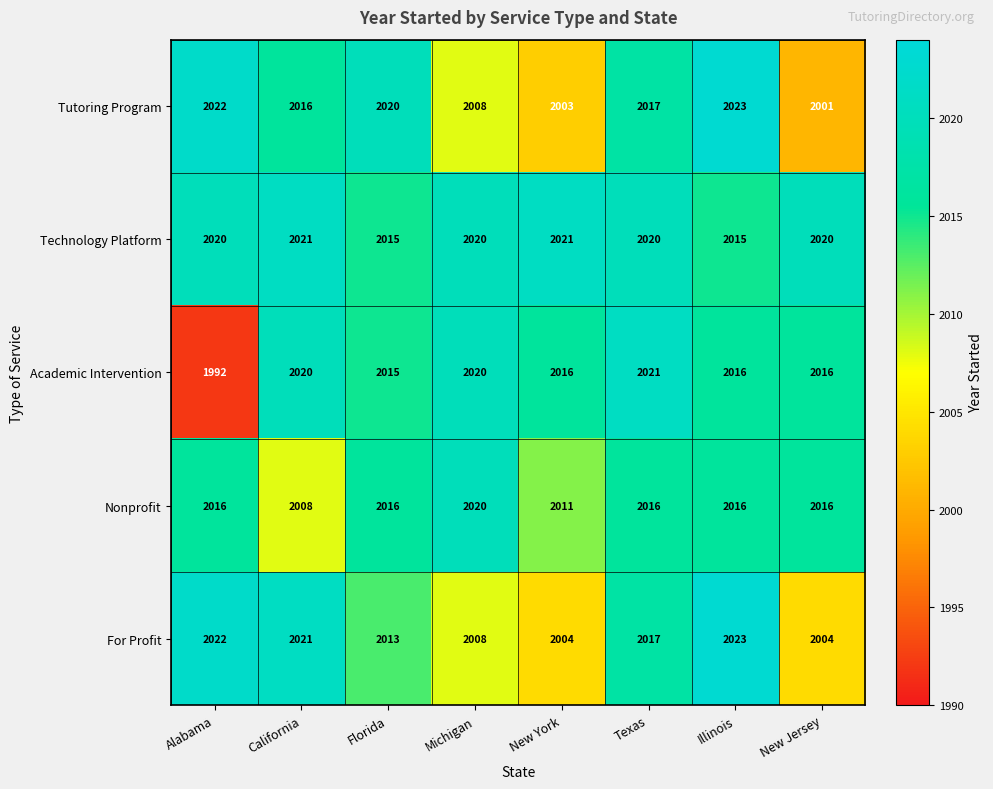

Which series has the largest range (max minus min)?

Academic Intervention